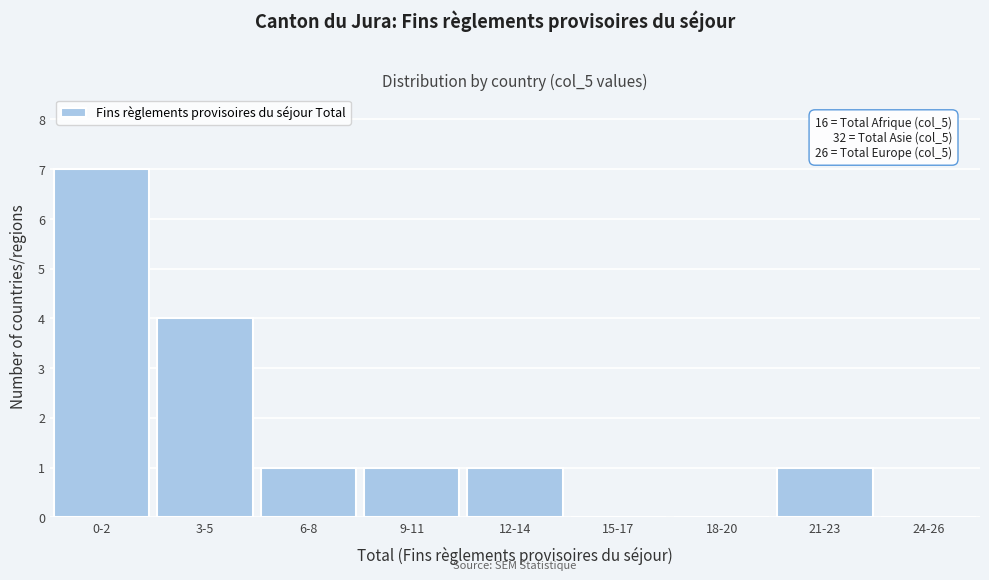

Reading left to right, transcribe all the data shown in this chart.

0-2=7	3-5=4	6-8=1	9-11=1	12-14=1	15-17=0	18-20=0	21-23=1	24-26=0